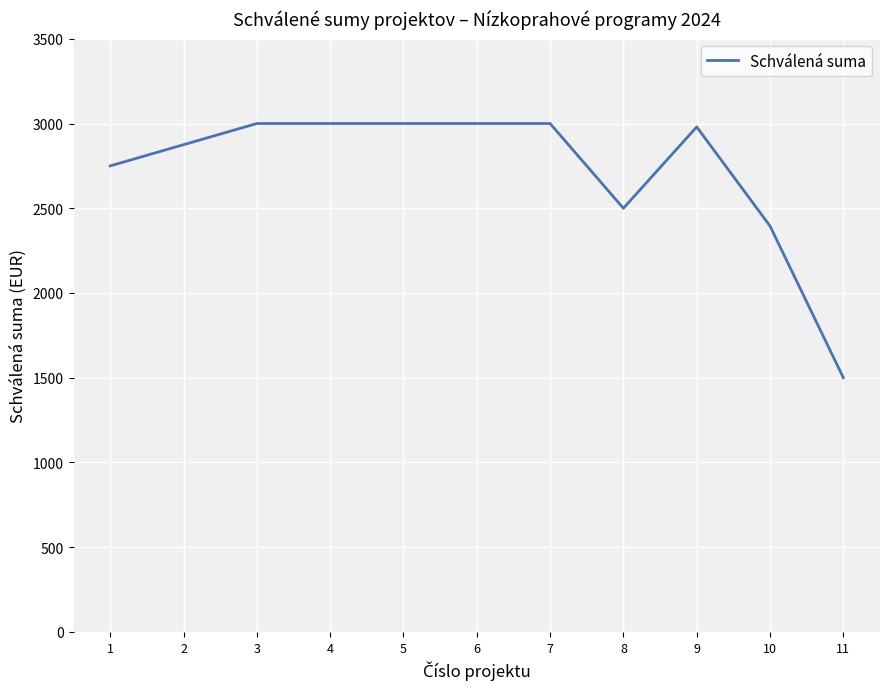

What is the difference between the maximum and minimum values?

1500